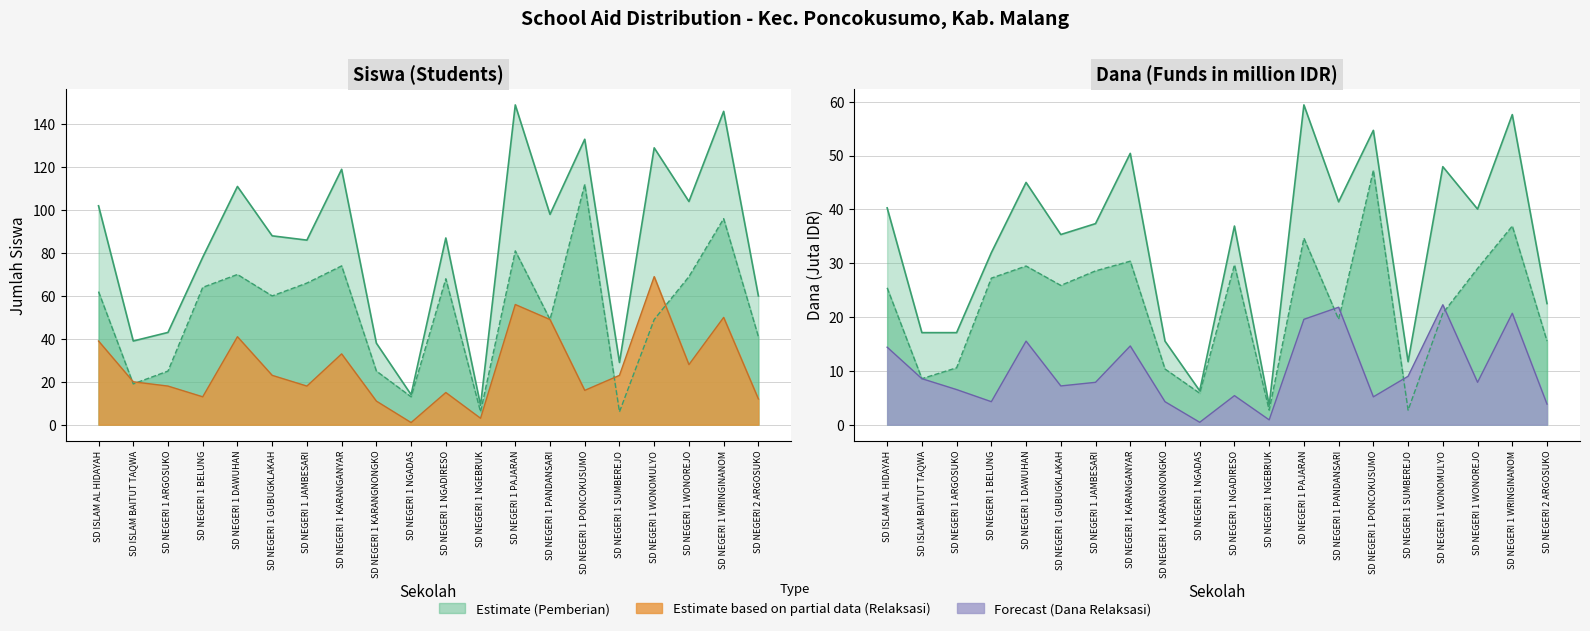

True or false: Siswa Pemberian and Siswa Disalurkan cross at least once.

False